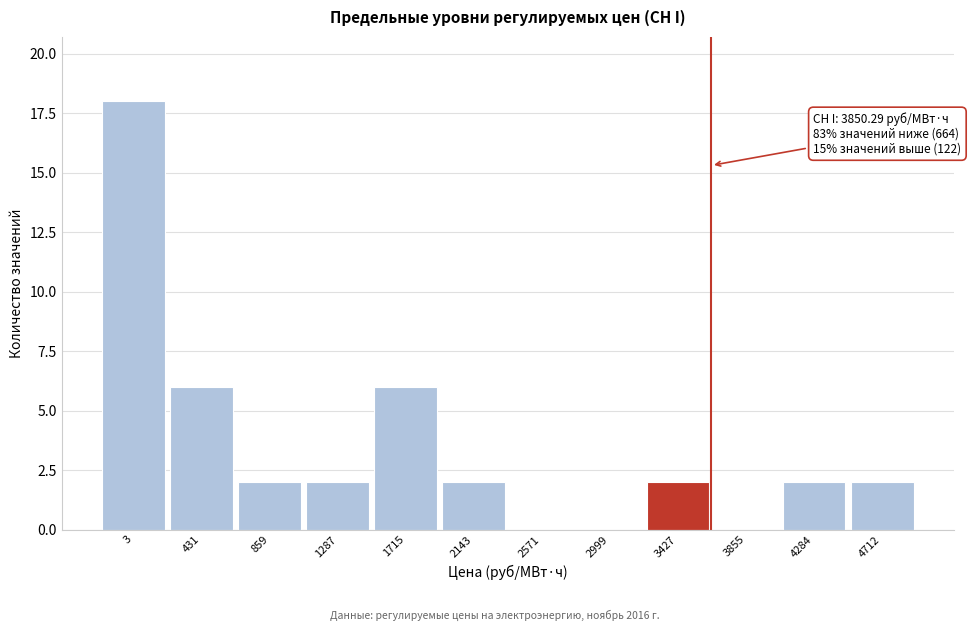

Reading left to right, extract all data points from this chart.

3=18	431=6	859=2	1287=2	1715=6	2143=2	2571=0	2999=0	3427=2	3855=0	4284=2	4712=2